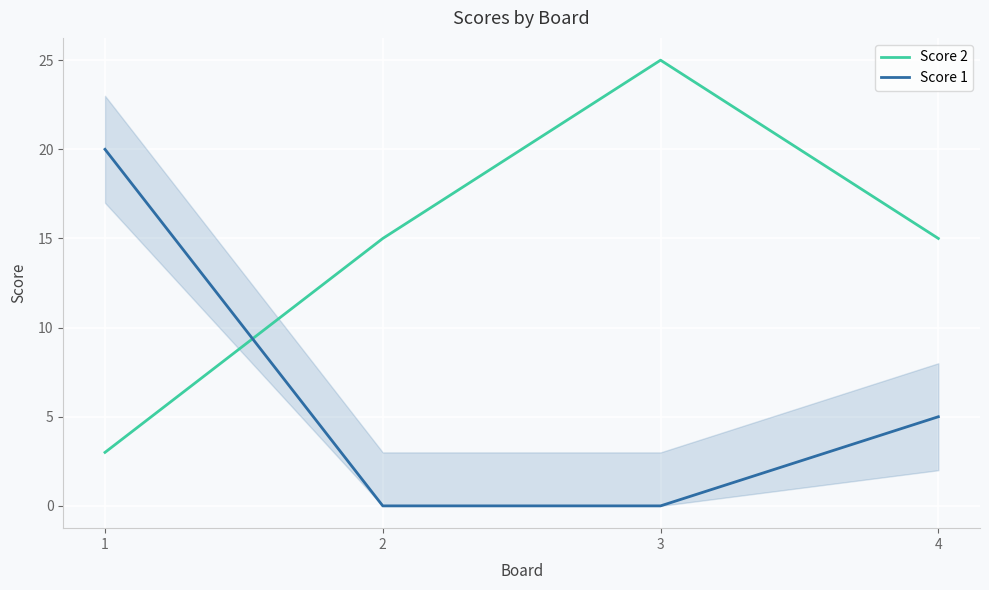

The Score 1 series shows 20 at 1. True or false?

True